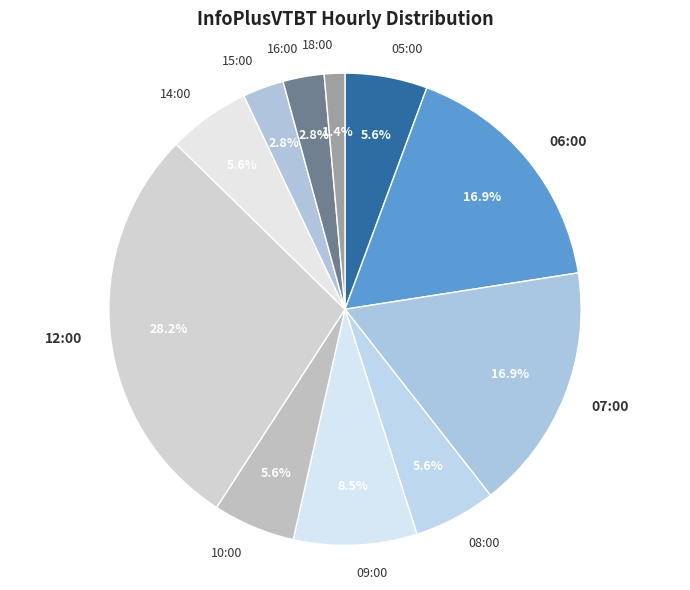

Which slice is the smallest?

18:00